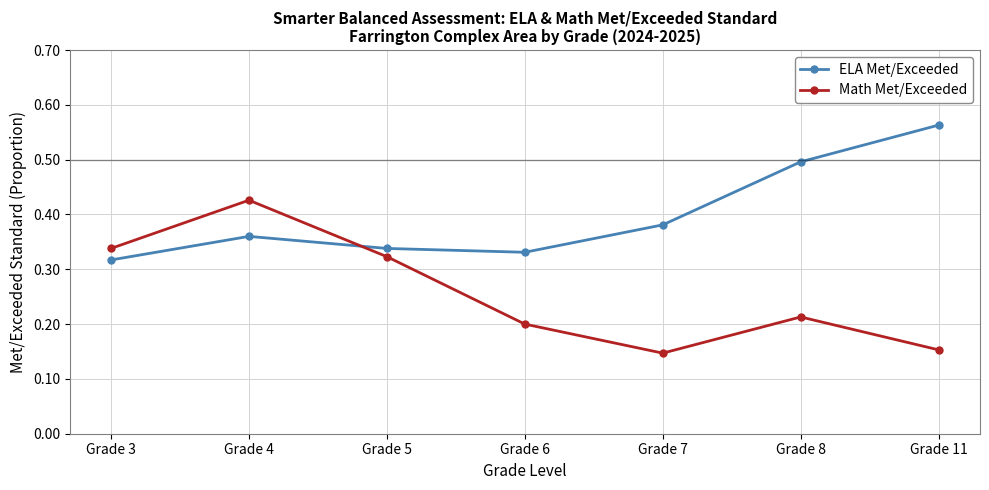

At which category does ELA Met/Exceeded reach its first local valley?

Grade 6